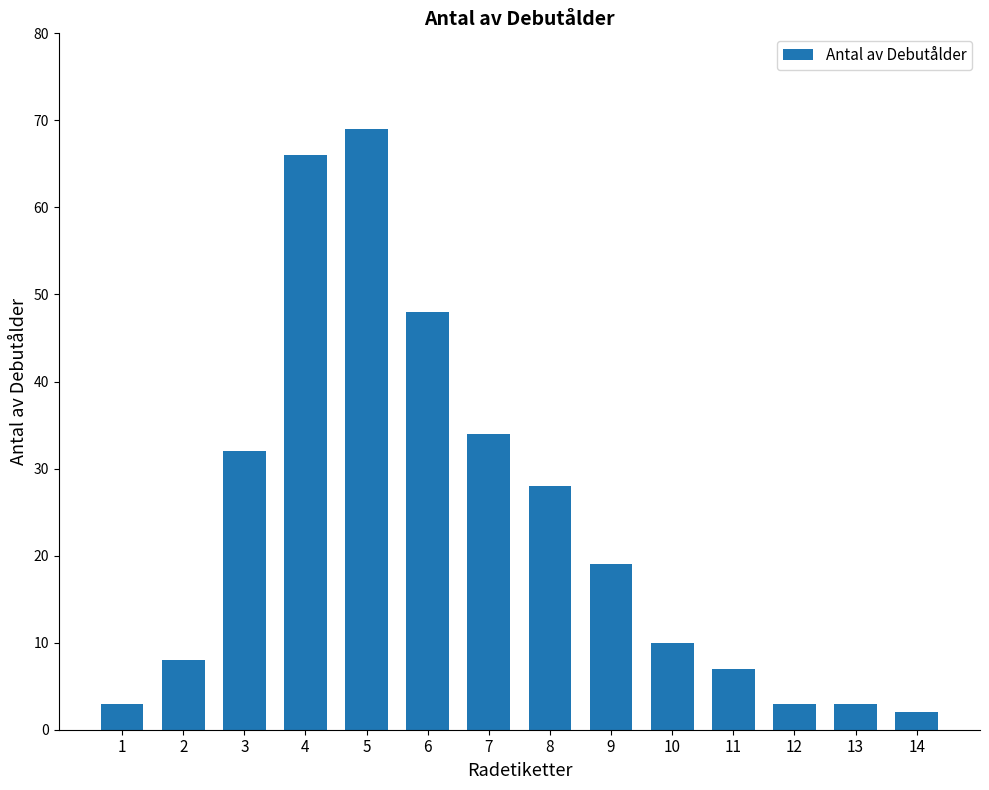

Reading left to right, extract all data points from this chart.

3	8	32	66	69	48	34	28	19	10	7	3	3	2